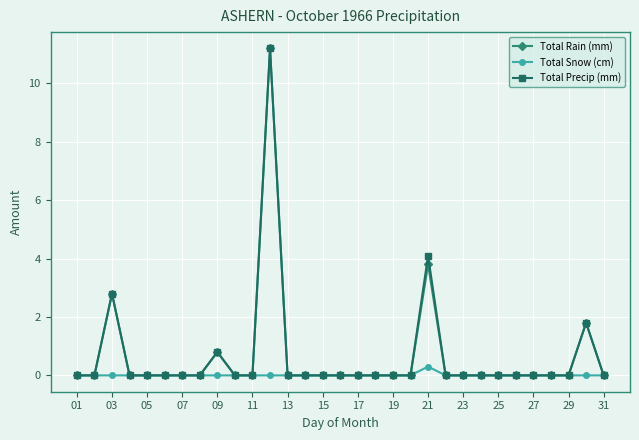

What is the highest value of the Total Rain (mm) series?

11.2